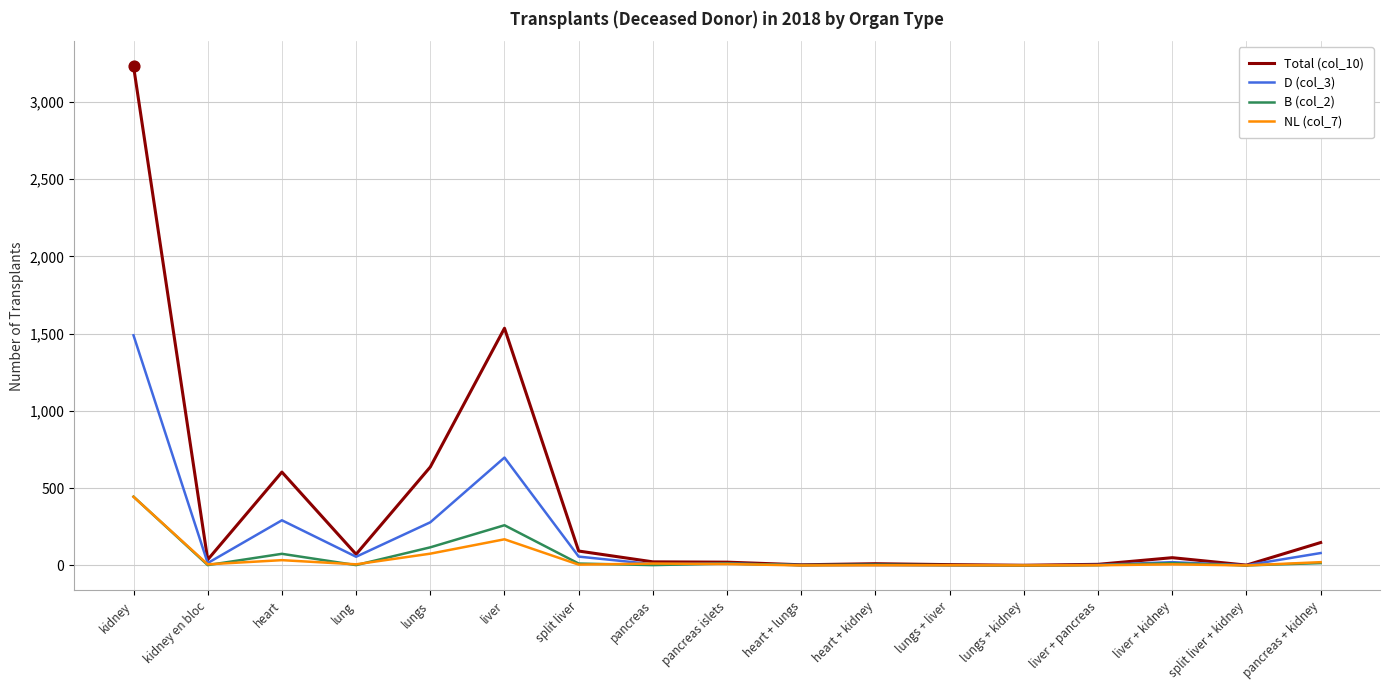

At which category is the sum across all series the highest?

kidney